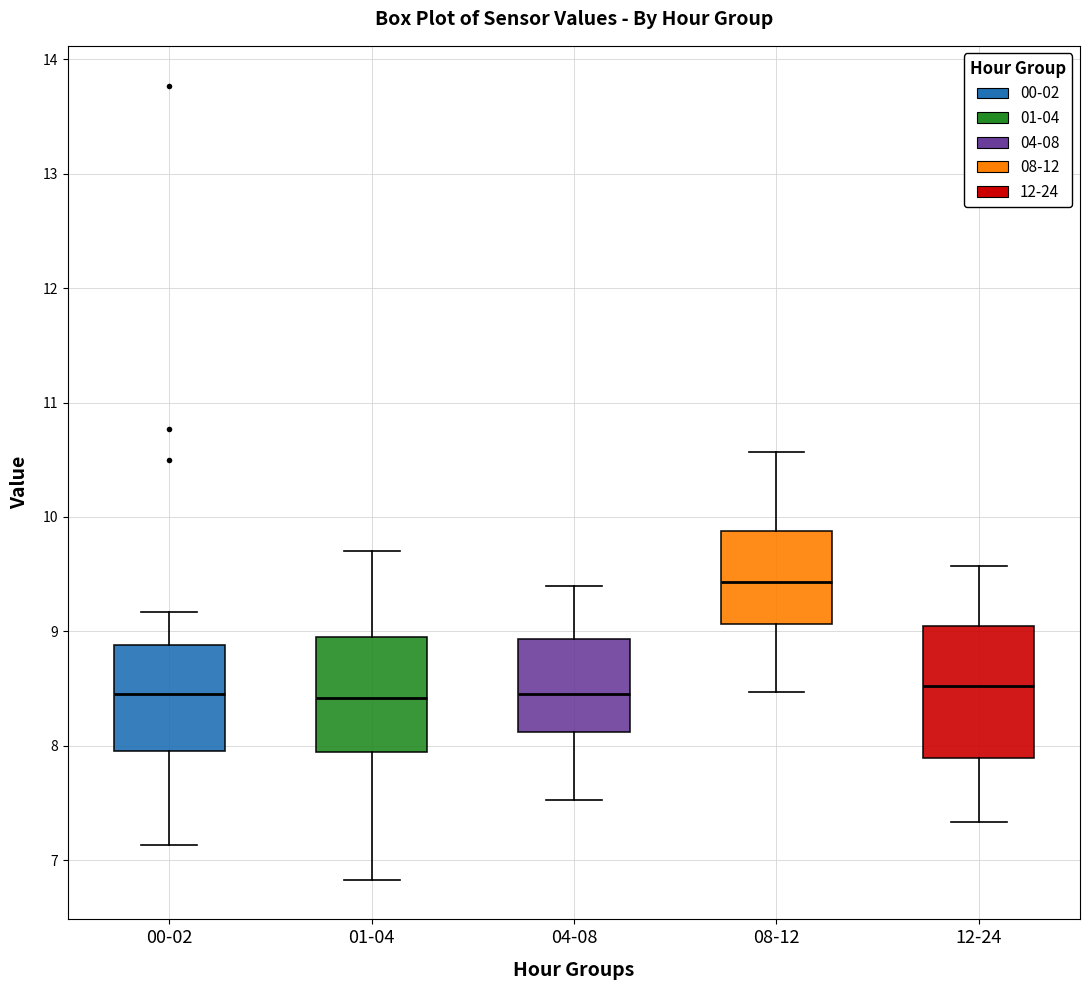

Reading left to right, read every box against the y-axis: the position of its median line, the range the box covers, and the ends of its whiskers. The values are not printed on the chart, so give them approximately, as read against the axis.

00-02: median 8.5, box 8.0 to 8.9, whiskers 7.1 to 9.2
01-04: median 8.4, box 7.9 to 9.0, whiskers 6.8 to 9.7
04-08: median 8.5, box 8.1 to 8.9, whiskers 7.5 to 9.4
08-12: median 9.4, box 9.1 to 9.9, whiskers 8.5 to 10.6
12-24: median 8.5, box 7.9 to 9.0, whiskers 7.3 to 9.6